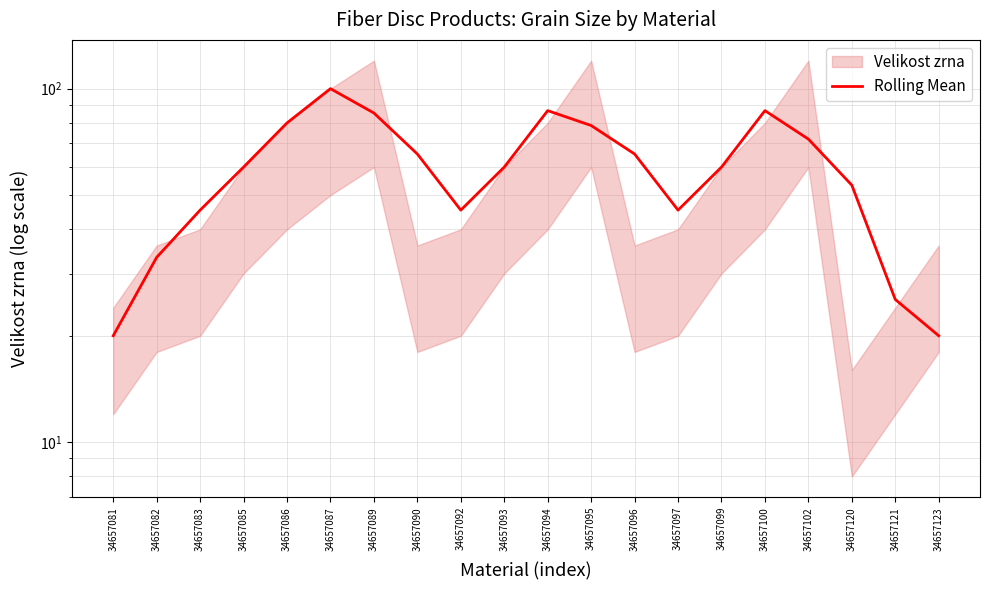

Does the chart display data point markers on the line(s)?

No